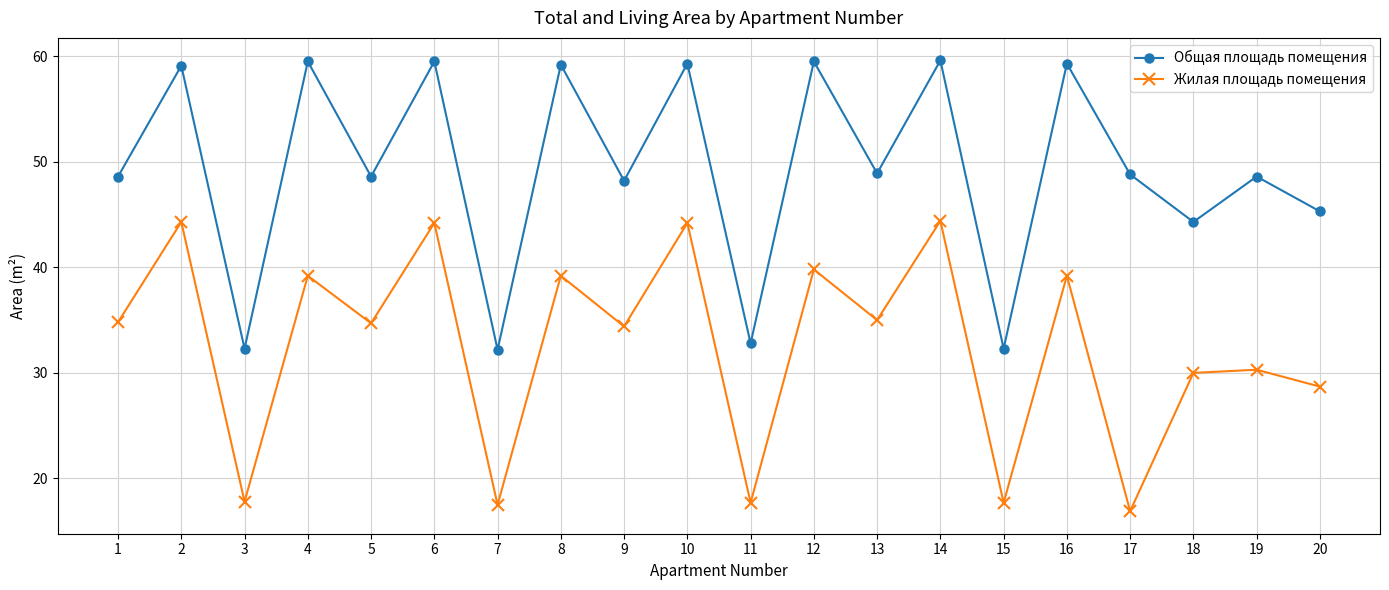

True or false: Общая площадь помещения and Жилая площадь помещения cross at least once.

False